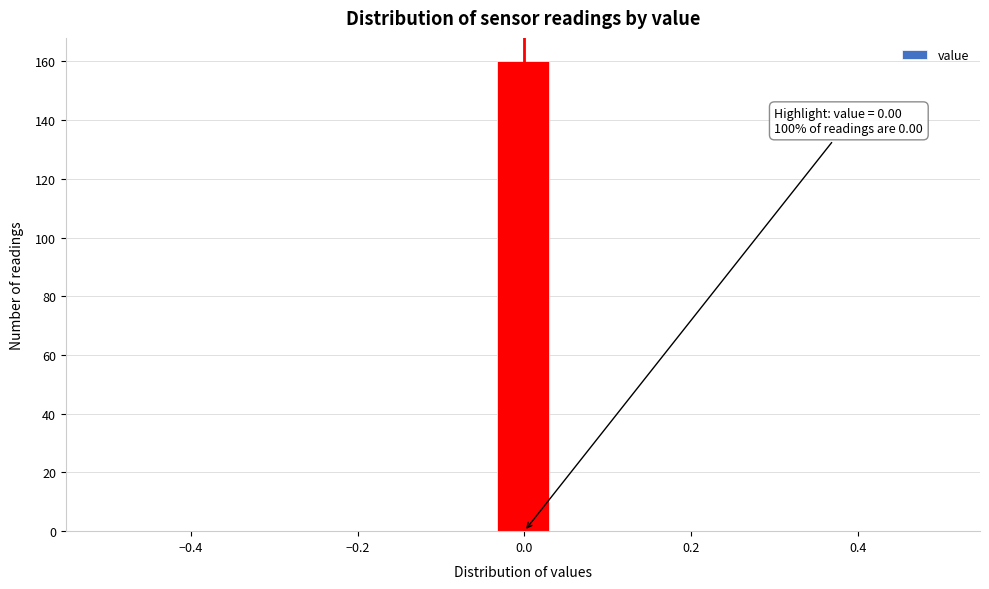

Read against the x-axis, roughly where is the centre of the tallest bar?

0.00